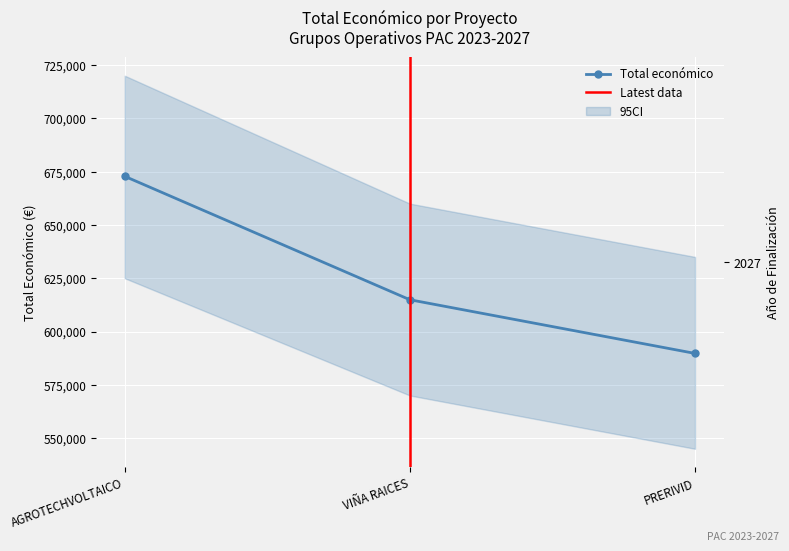

What is the minimum value shown in the chart?

589731